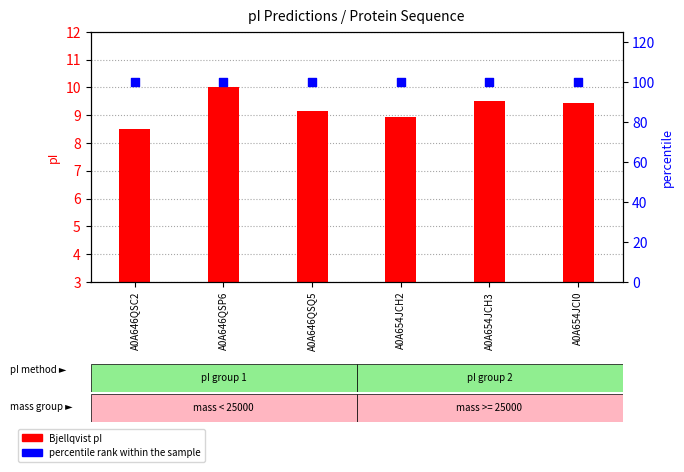

What are all the series names shown in the legend?

Bjellqvist pI, percentile rank within the sample